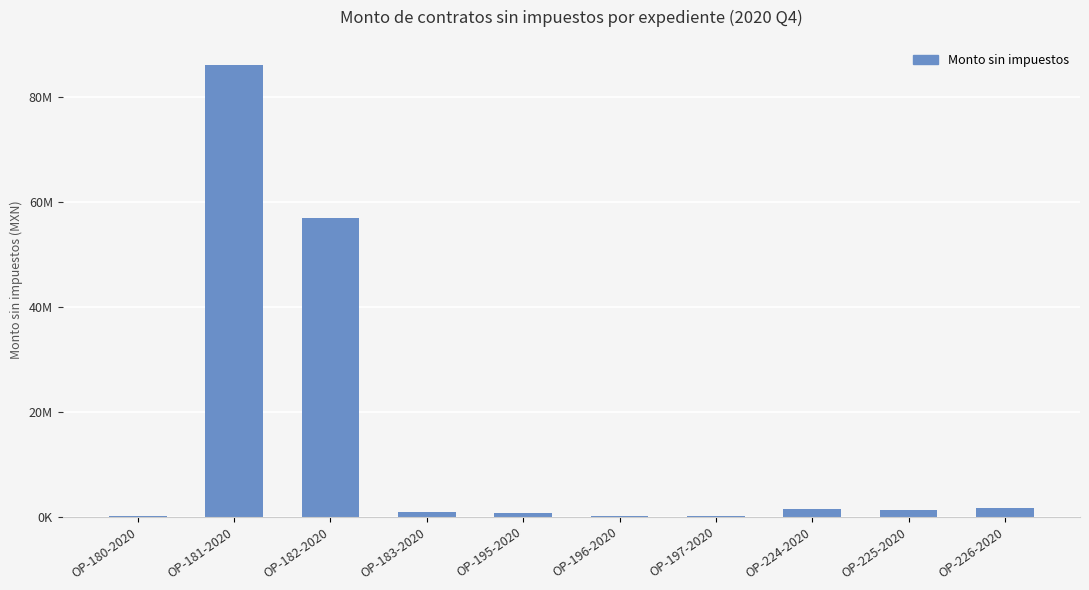

Between OP-196-2020 and OP-195-2020, which is larger?

OP-195-2020